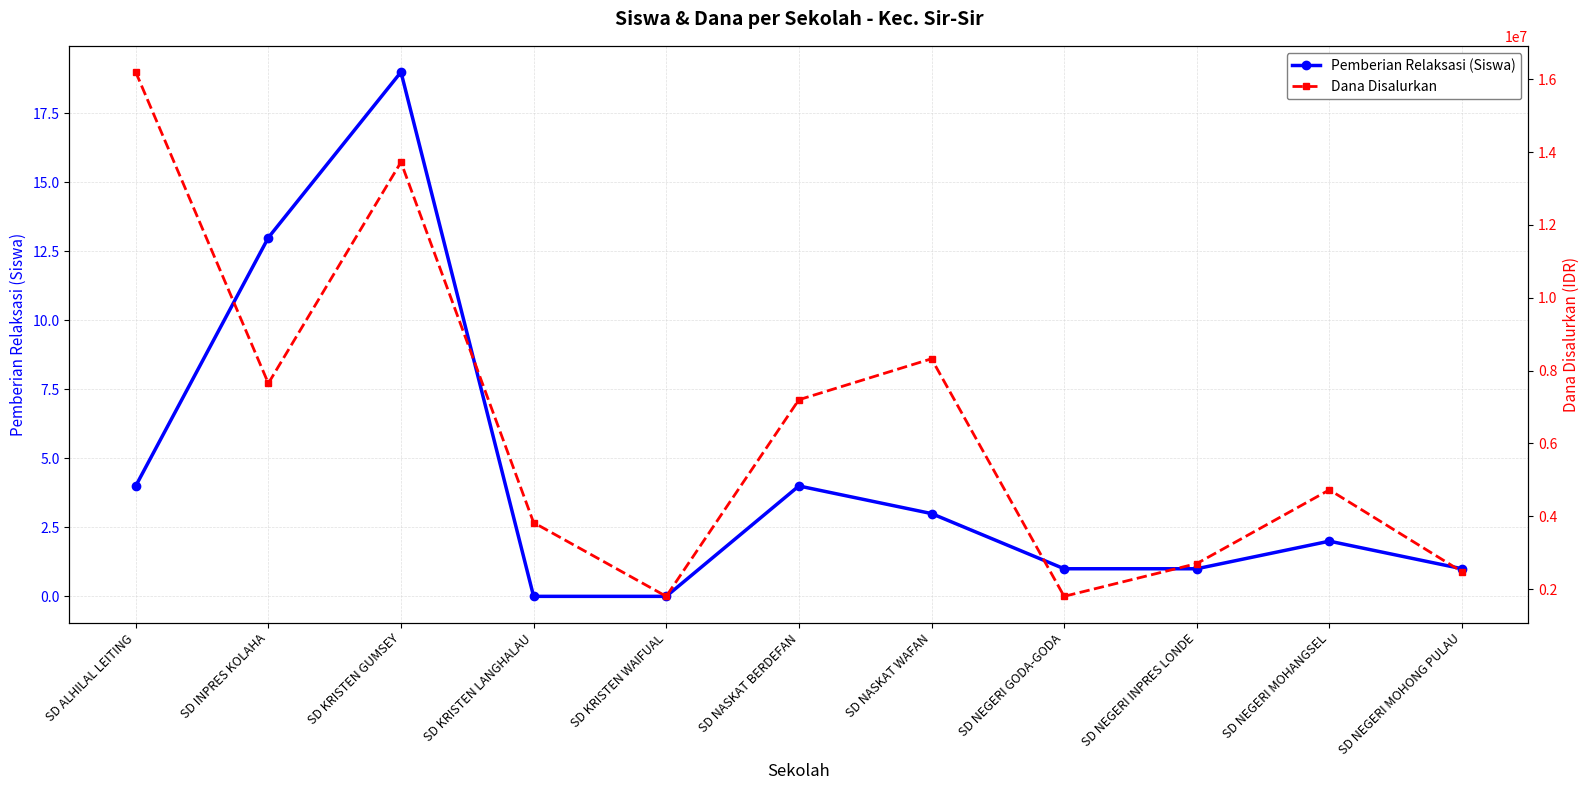

Where is Pemberian Relaksasi (Siswa) nearest to the value 9?

SD INPRES KOLAHA